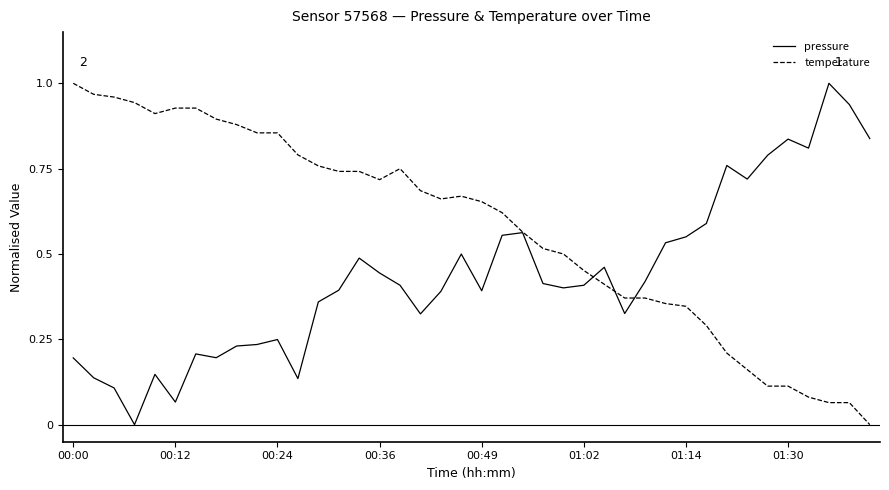

List the series in order of their overall mean, highest first.

temperature, pressure